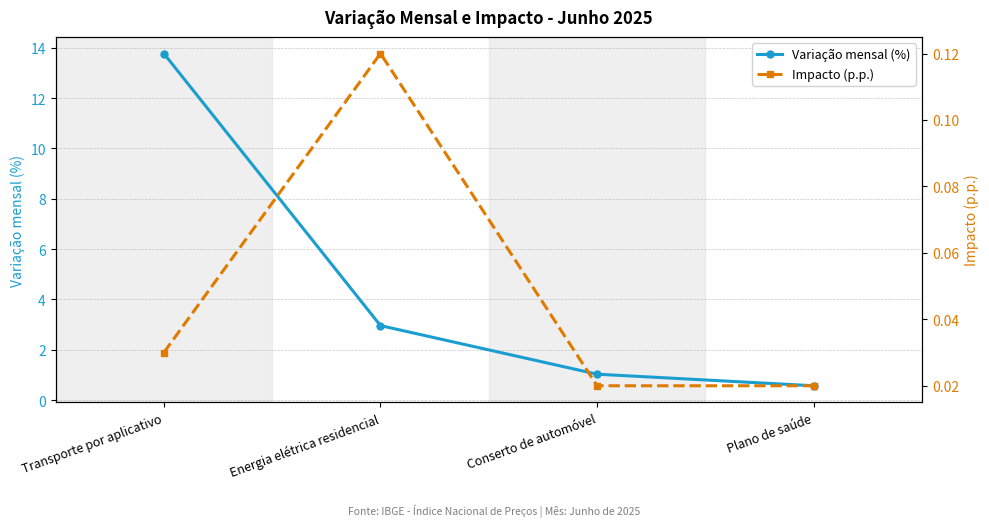

What are all the series names shown in the legend?

Variação mensal (%), Impacto (p.p.)